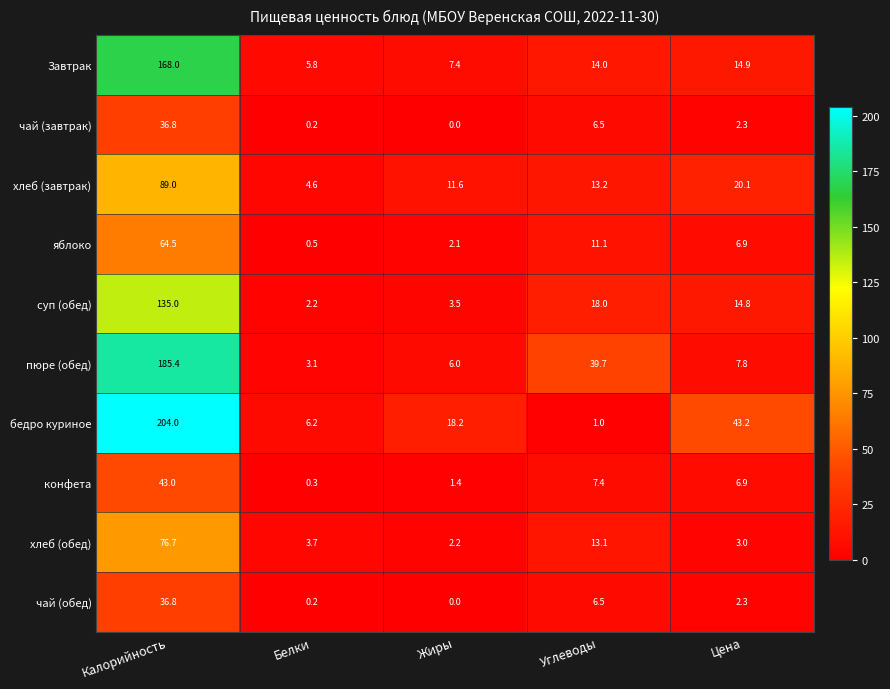

True or false: чай (завтрак) has a value of 2.3 at Цена.

True